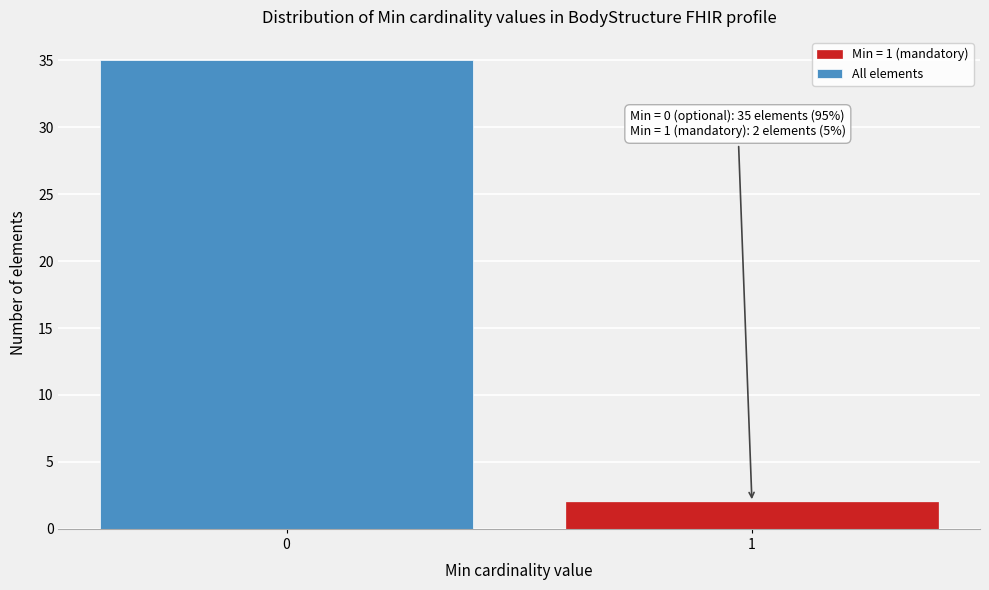

Reading right to left, extract all data points from this chart.

1=2	0=35